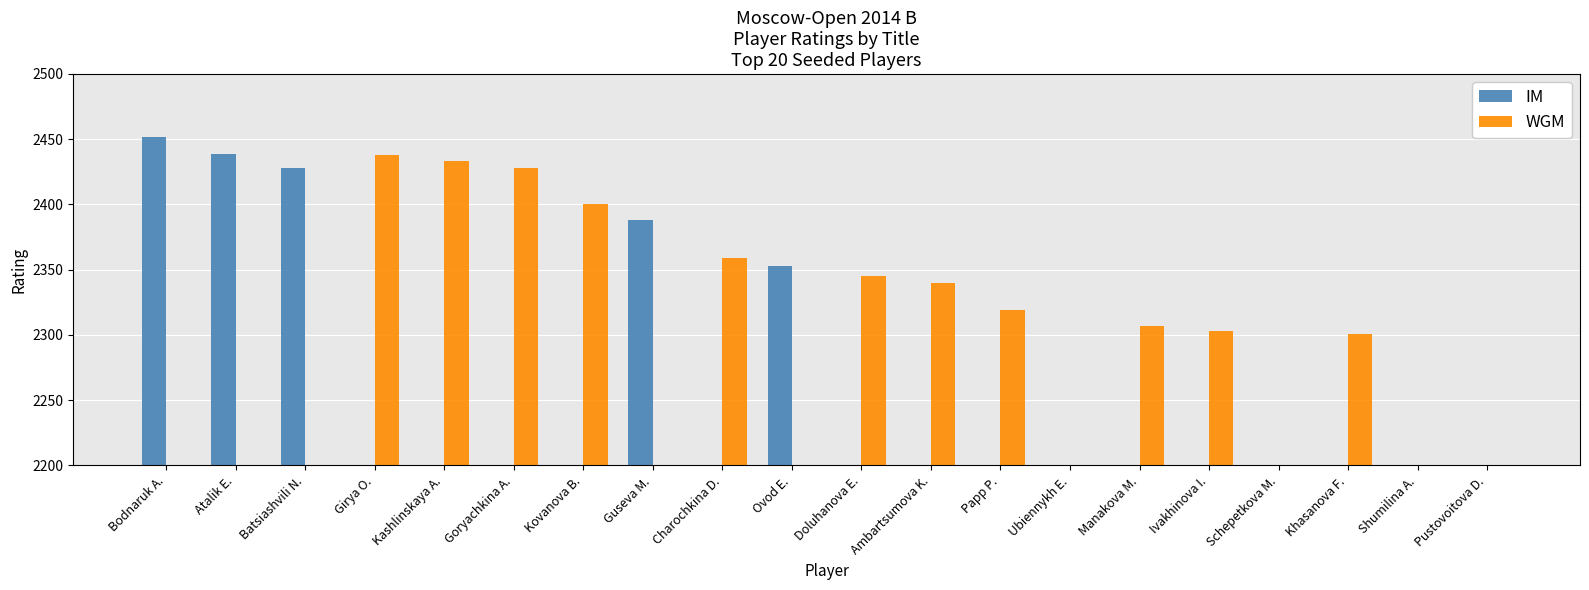

Does the chart contain stacked bars?

No